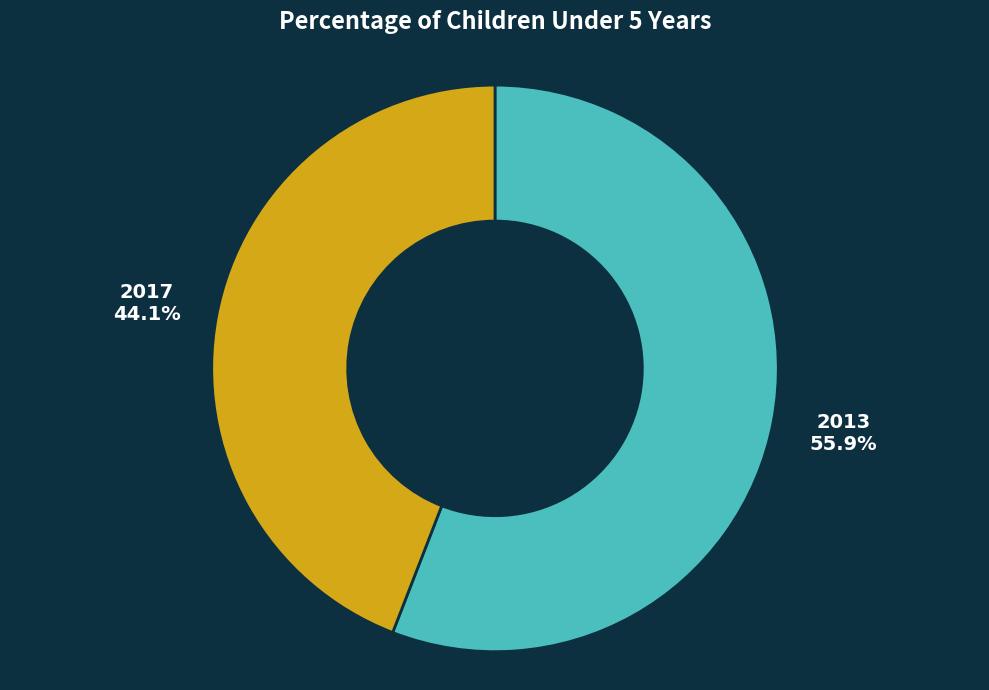

Count the number of slices in the pie.

2